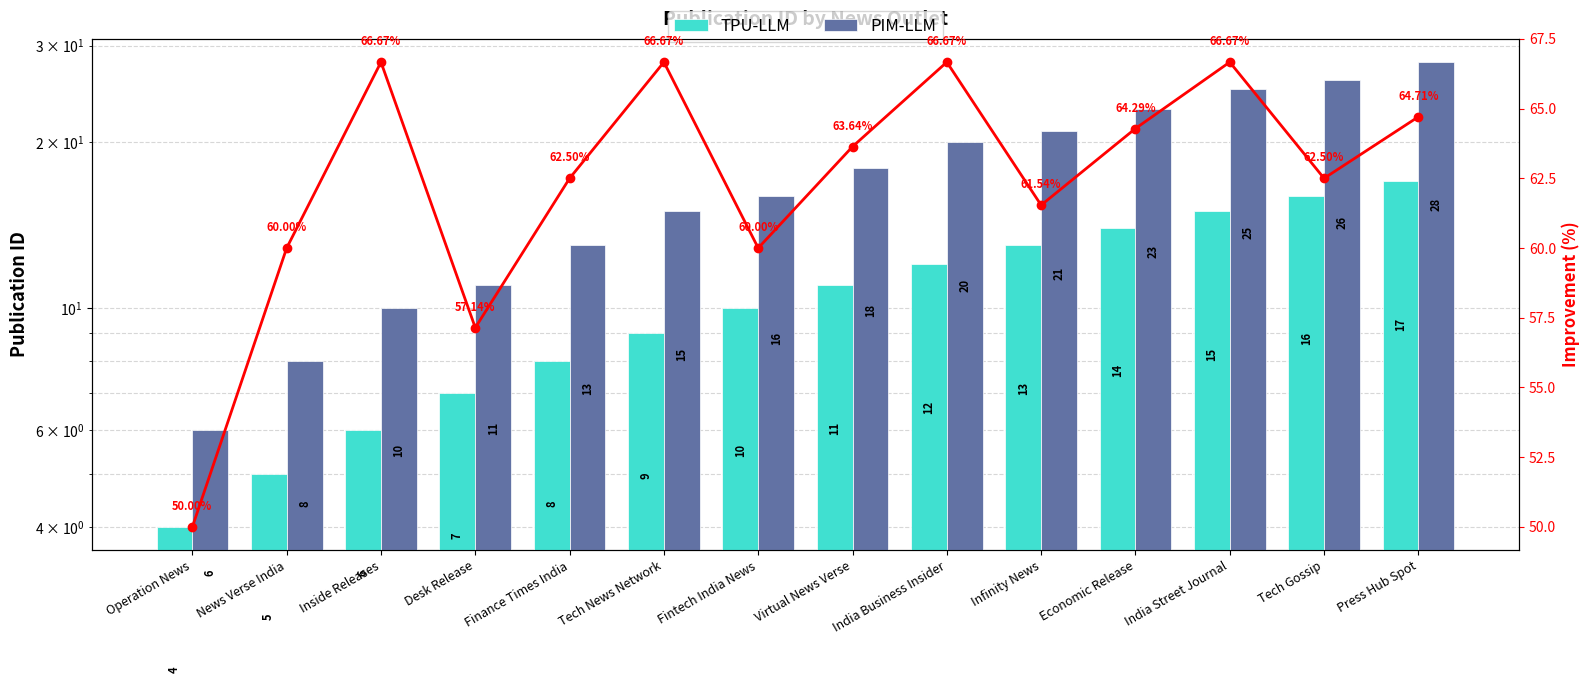

What is the label of the 4th bar from the right?

Economic Release